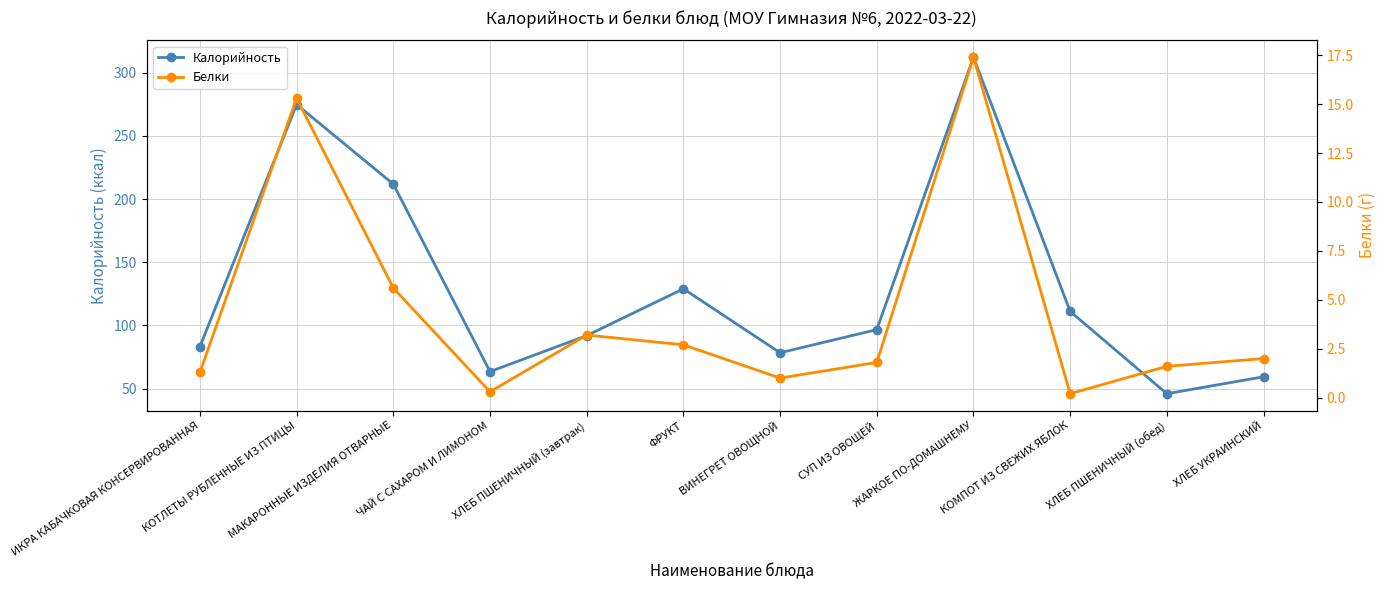

True or false: Калорийность and Белки cross at least once.

False